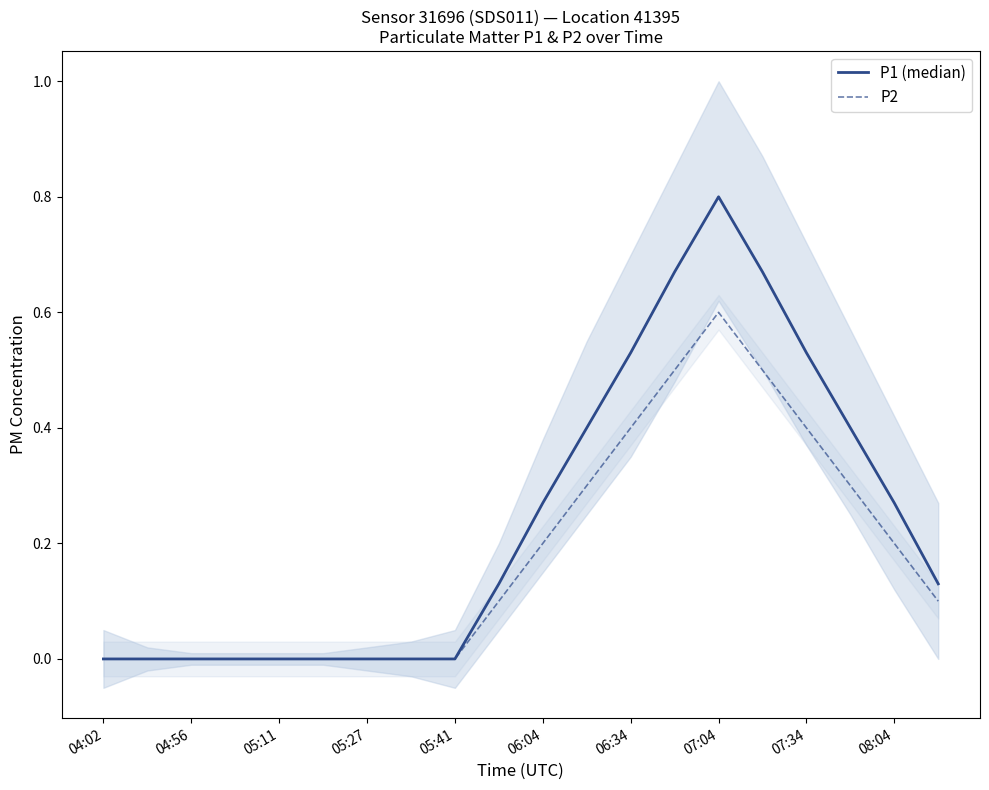

What is the value of the P2 point at the 14th from the left?

0.5